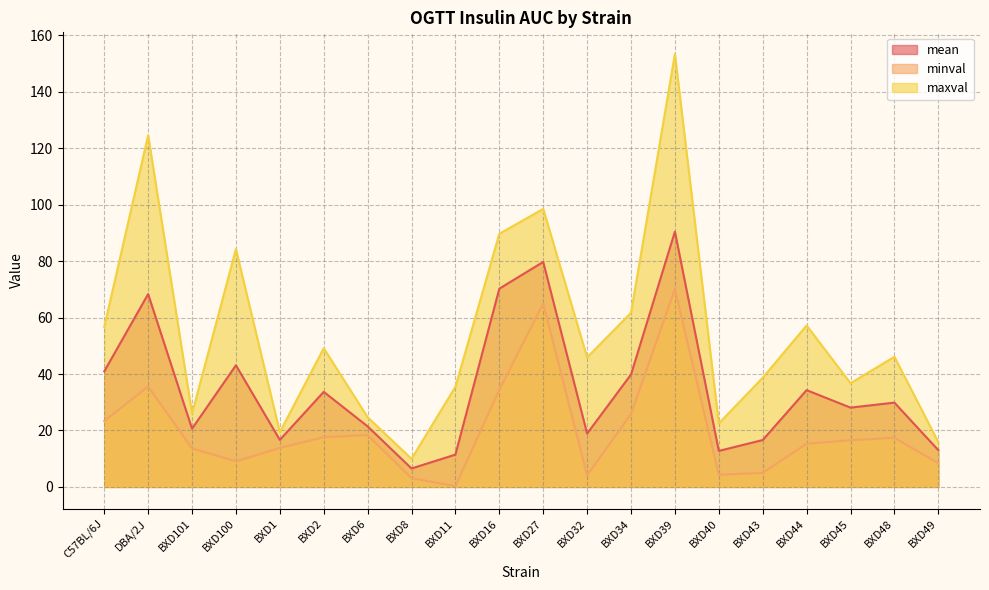

How many interior local valleys does the maxval series have?

6